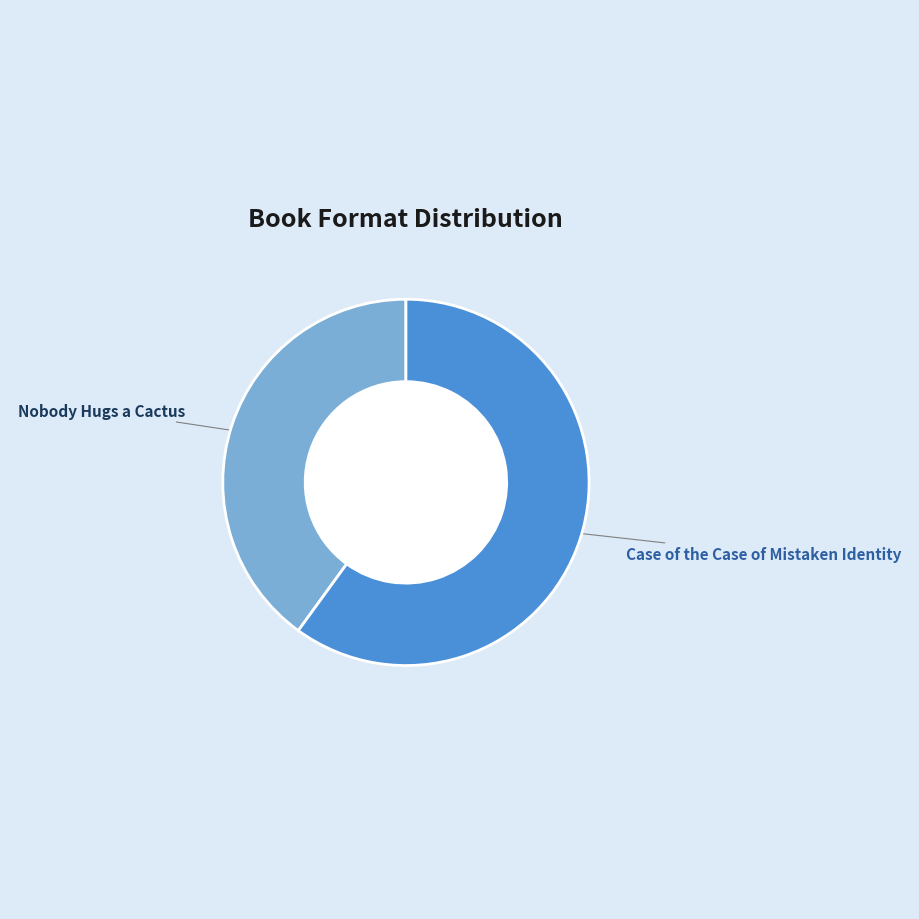

To the nearest percent, what is the average slice percentage?

50%